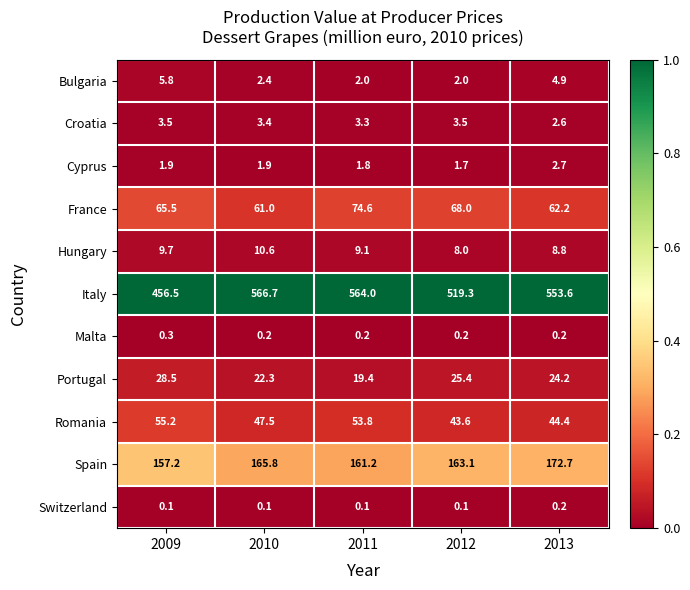

Rank the series at 2012 from lowest to highest value.

Switzerland, Malta, Cyprus, Bulgaria, Croatia, Hungary, Portugal, Romania, France, Spain, Italy